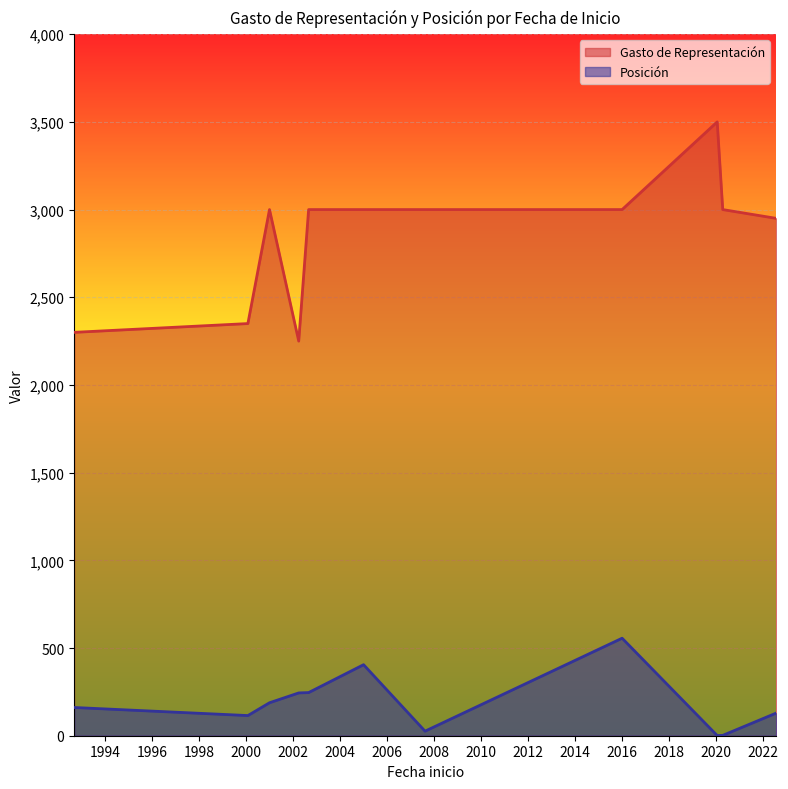

Which category has the highest value in the Gasto de Representación series?

2020-01-21